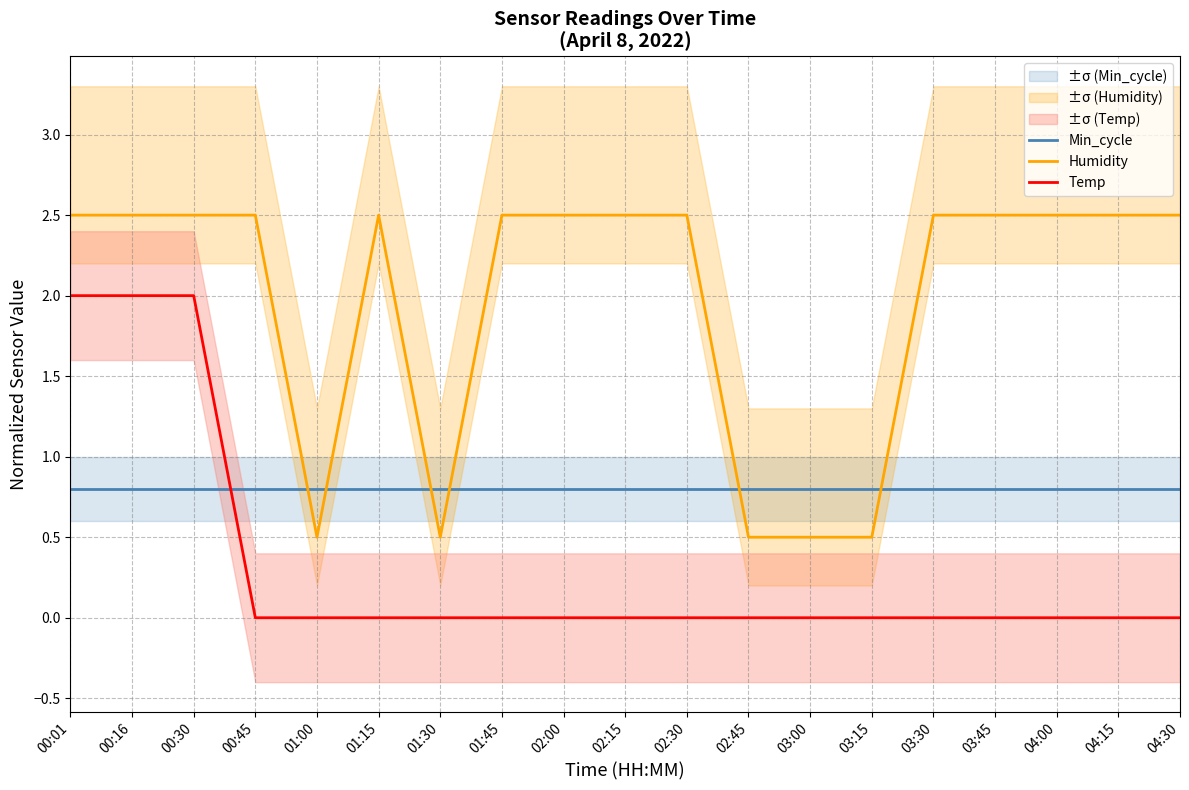

What are all the series names shown in the legend?

Min_cycle, Humidity, Temp